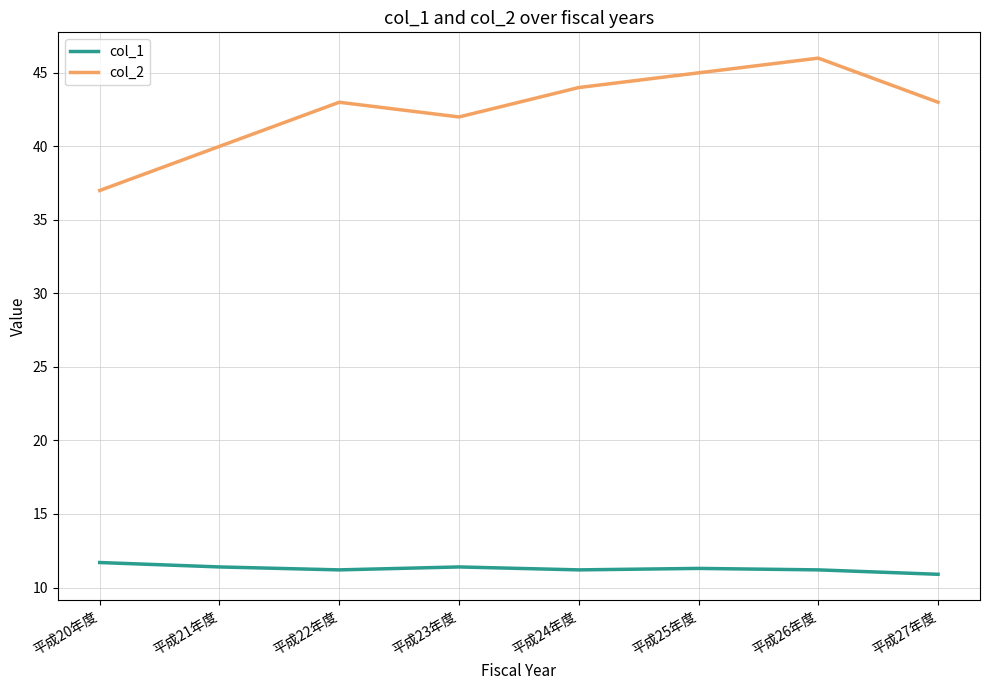

Which series has the largest range (max minus min)?

col_2